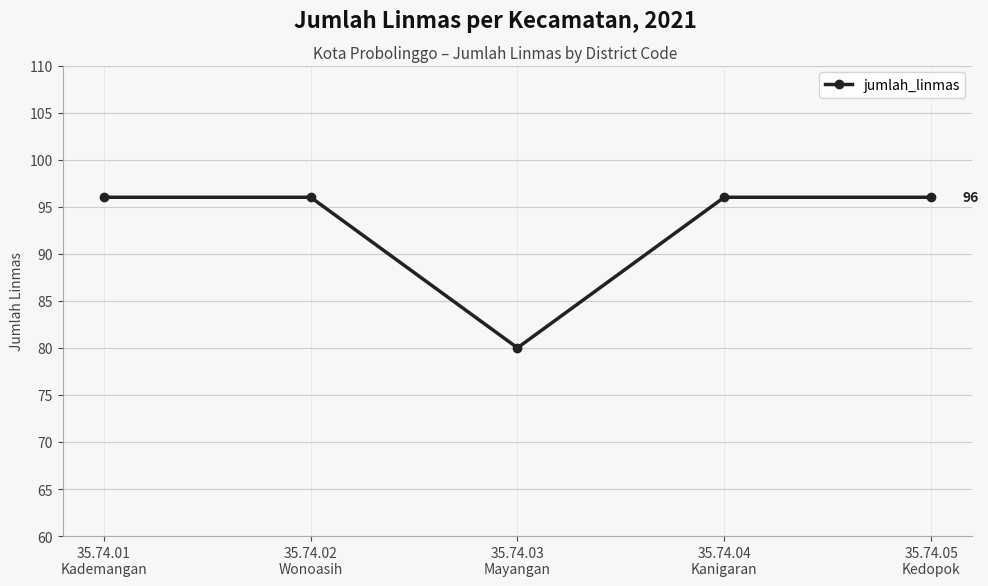

What is the ratio of the value at 35.74.03
Mayangan to the value at 35.74.01
Kademangan?

0.8